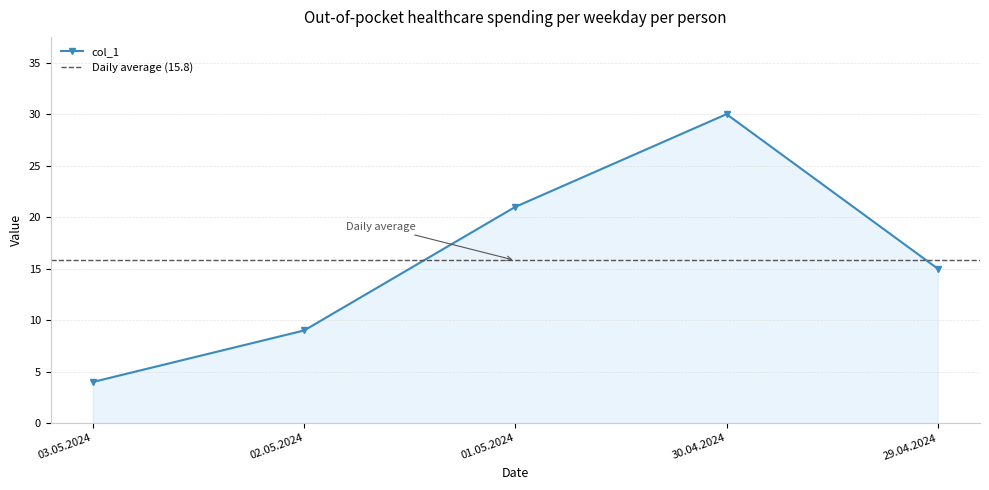

What is the sum of all values?

79